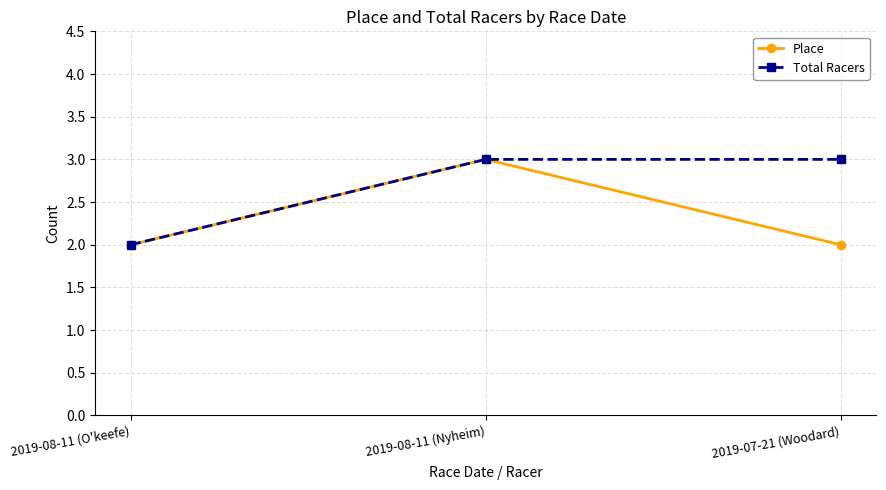

Does the chart display data point markers on the line(s)?

Yes